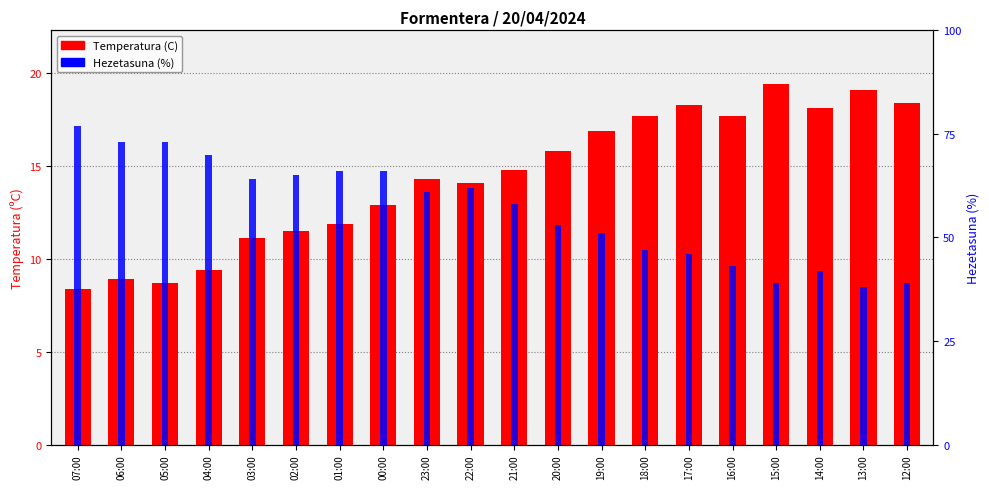

What is the label of the 3rd bar from the right?

14:00